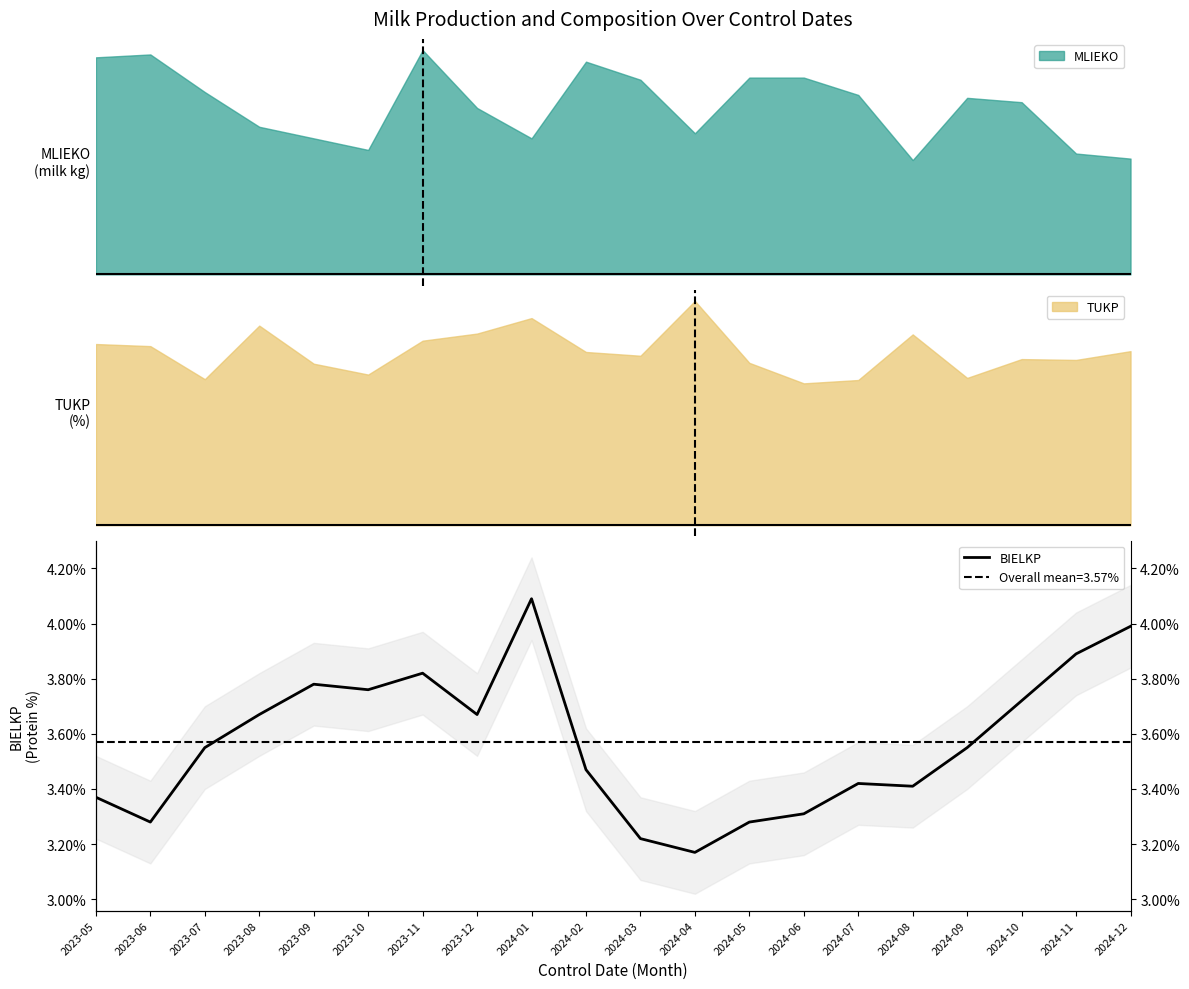

What is the difference between the values at 2023-11 and 2024-07?

0.4